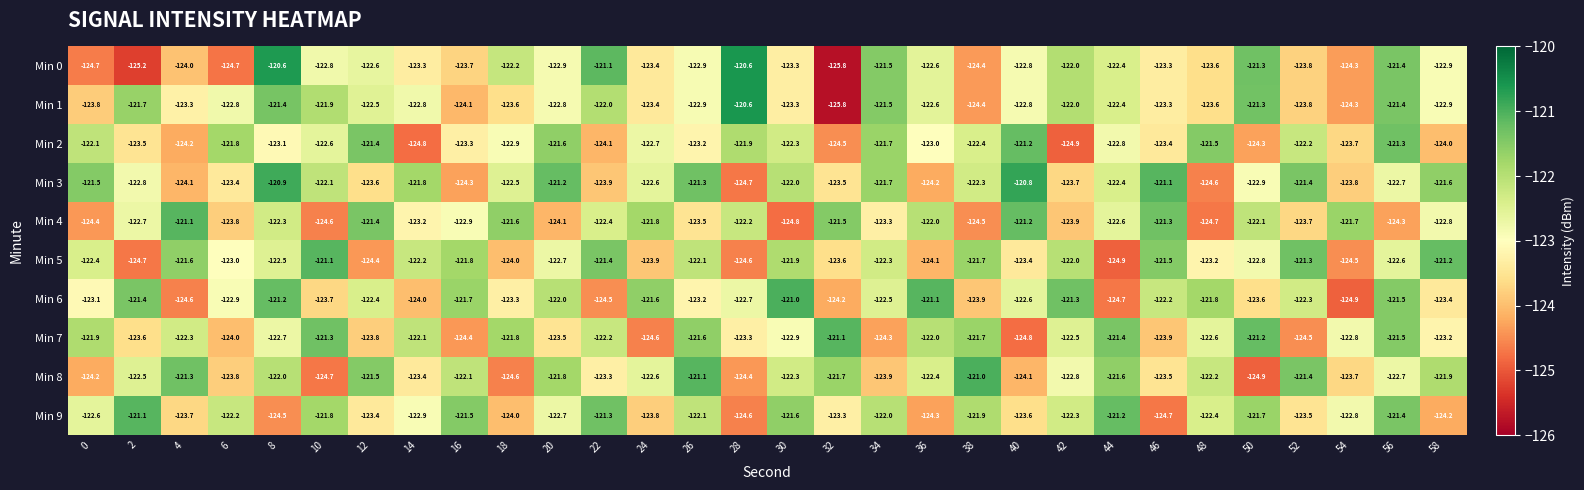

How many data points does each series have?

30